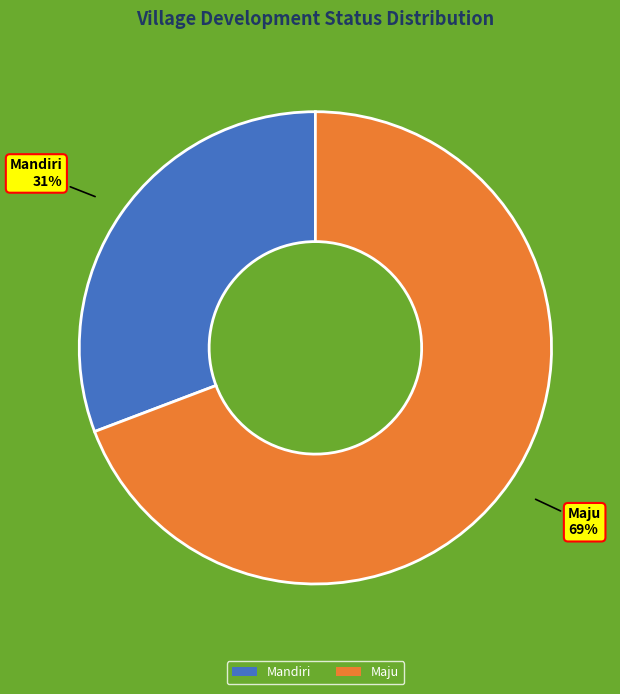

True or false: Maju accounts for 62% of the total.

False